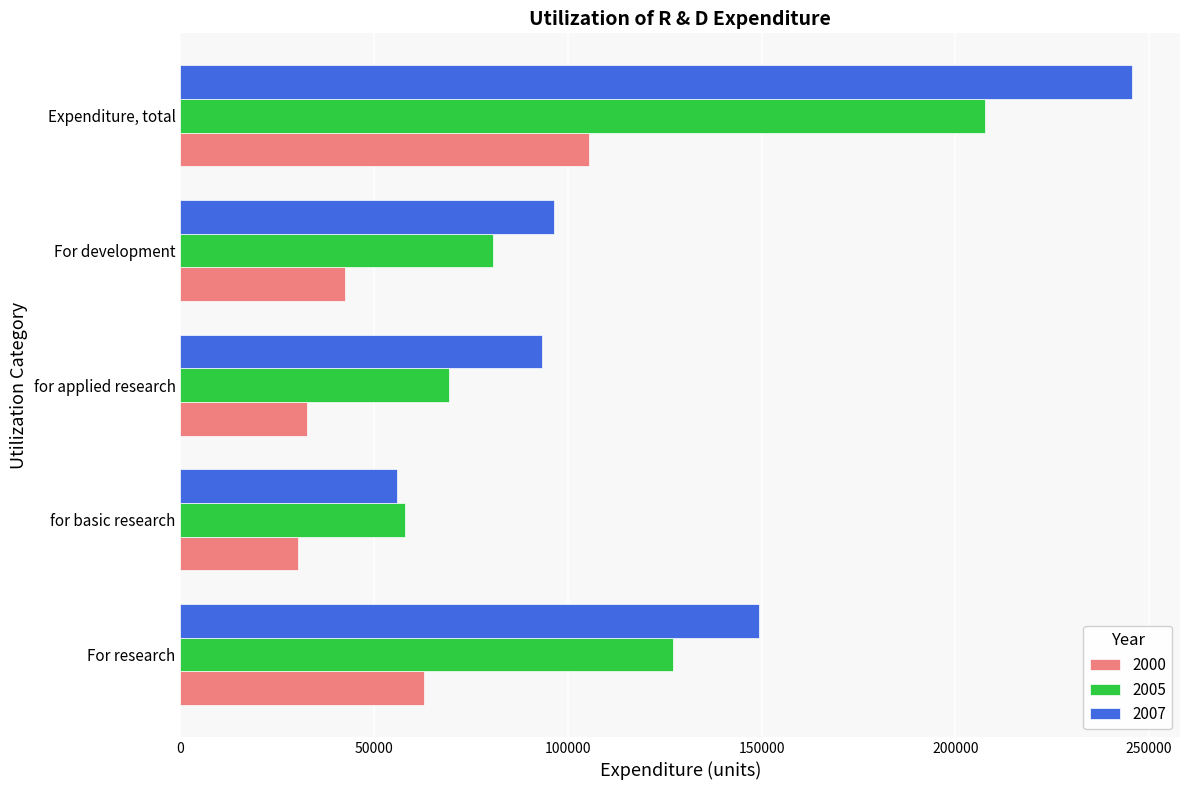

How many distinct data groups are displayed?

3